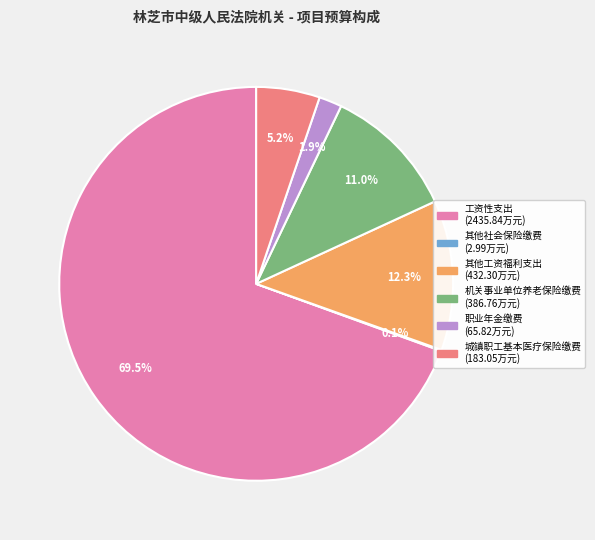

Does 工资性支出 represent more than half of the total?

Yes